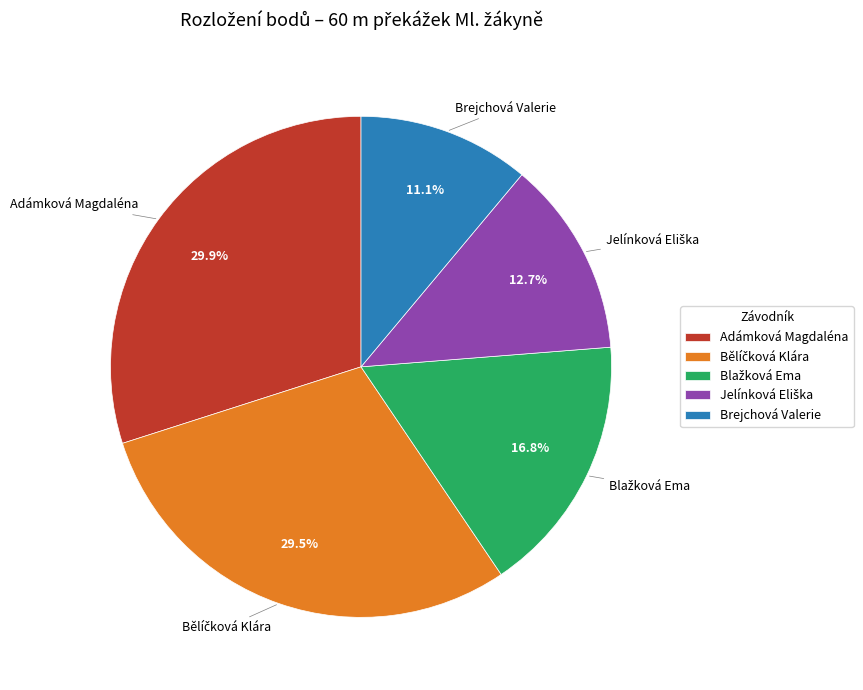

How many slices are in this pie chart?

5